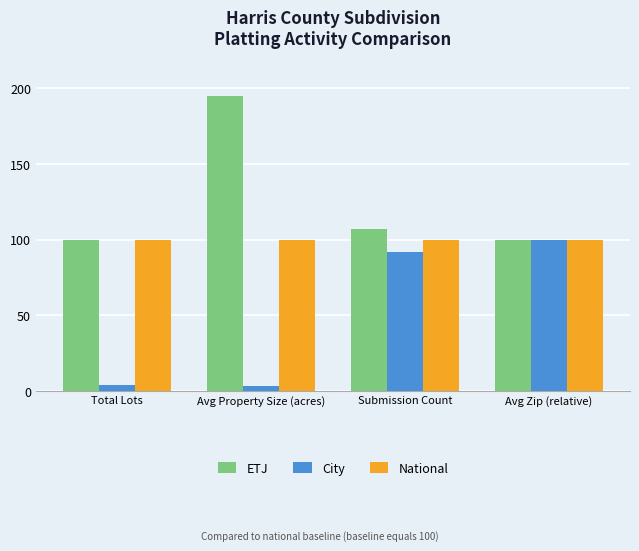

What are all the series names shown in the legend?

ETJ, City, National